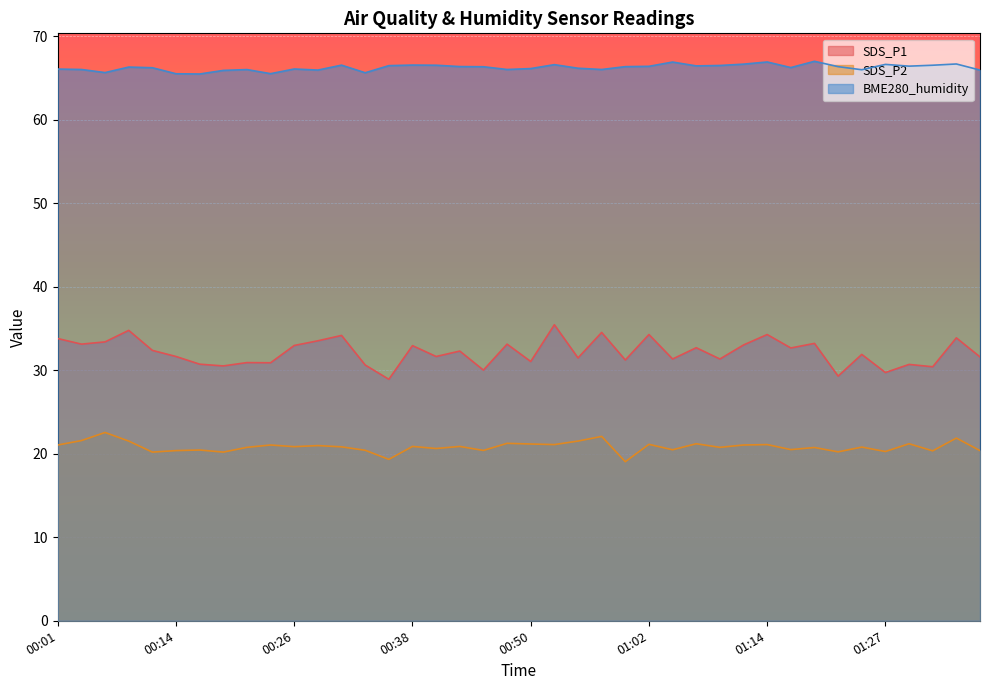

Which series changed the most between 00:01 and 01:27?

SDS_P1